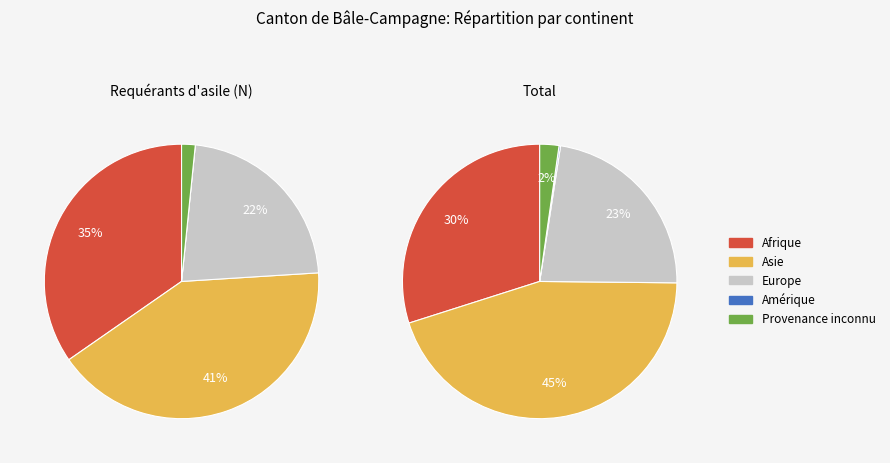

Is the sum of Europe and Provenance inconnu greater than half?

No